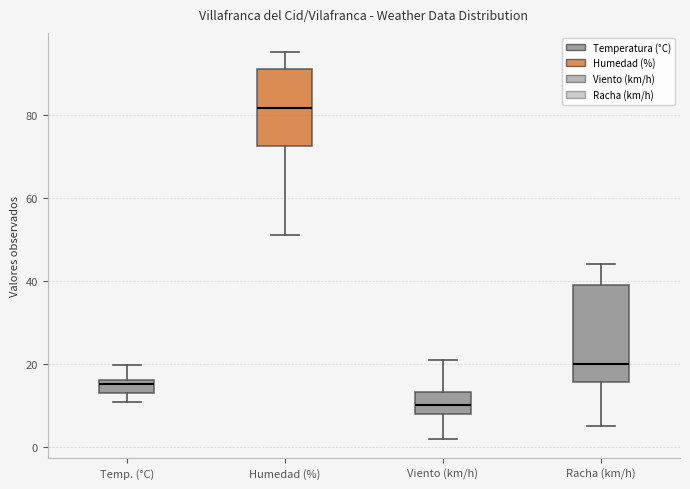

Reading left to right, read every box against the y-axis: the position of its median line, the range the box covers, and the ends of its whiskers. The values are not printed on the chart, so give them approximately, as read against the axis.

Temp. (°C): median 16 (just below the box's upper edge), box 12 to 16, whiskers 10 to 20
Humedad (%): median 82, box 72 to 92, whiskers 52 to 96
Viento (km/h): median 10, box 8 to 14, whiskers 2 to 22
Racha (km/h): median 20, box 16 to 40, whiskers 6 to 44